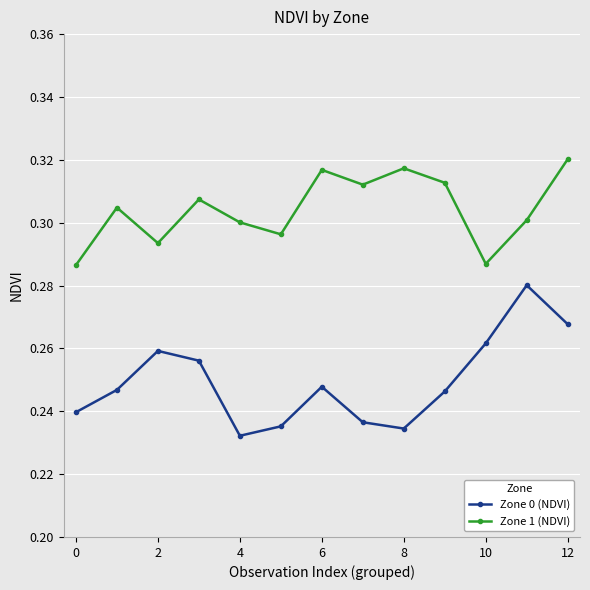

At how many categories does at least one series exceed 0?

13